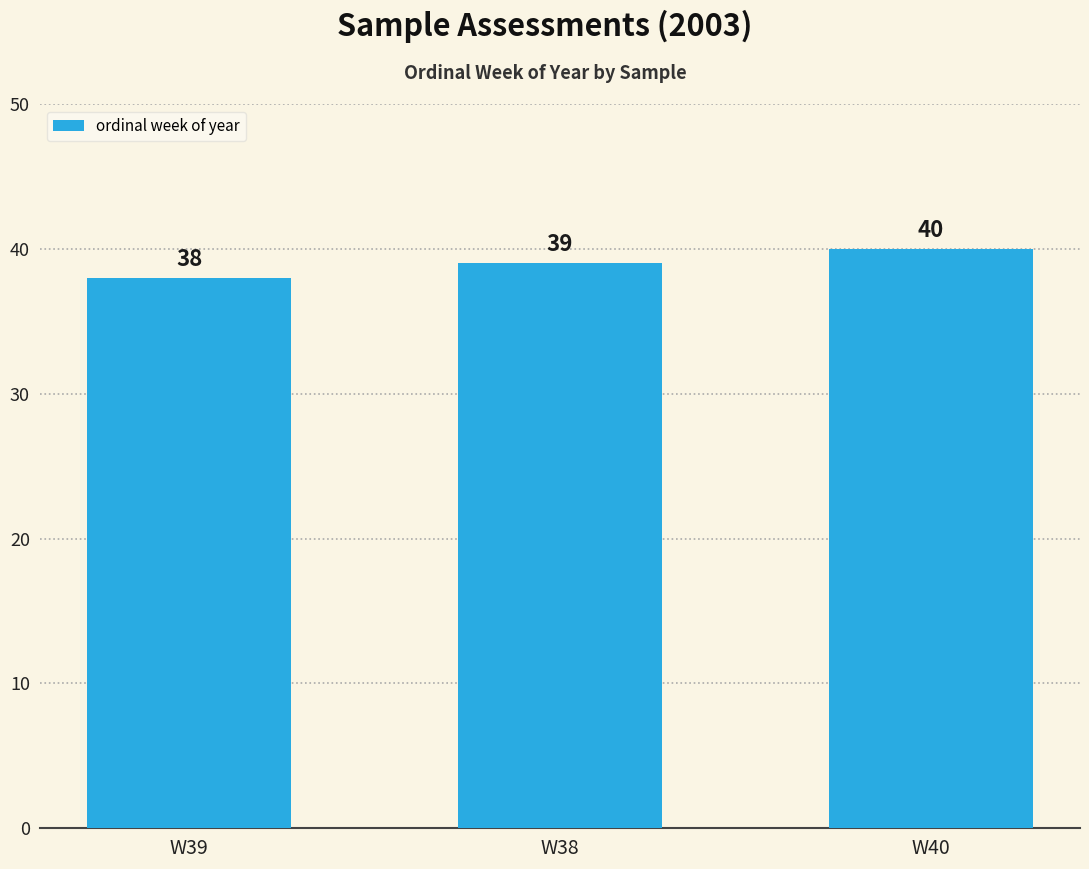

What is the label of the 2nd bar from the right?

W38